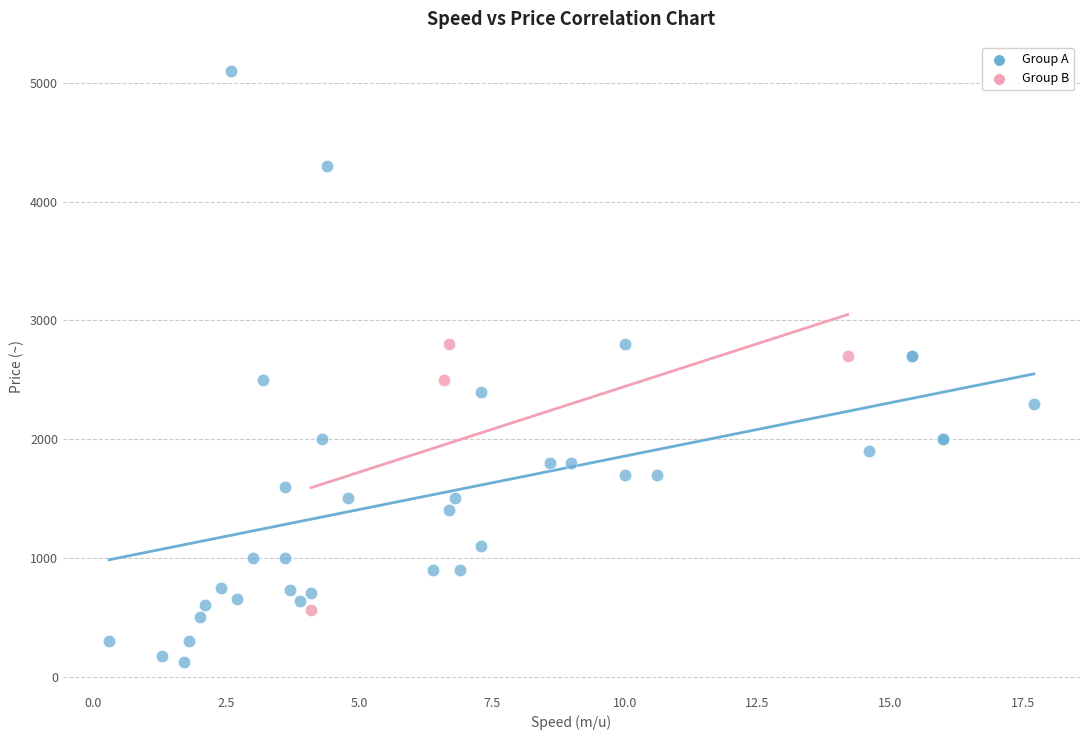

Which series contains the lowest Y value?

Group A